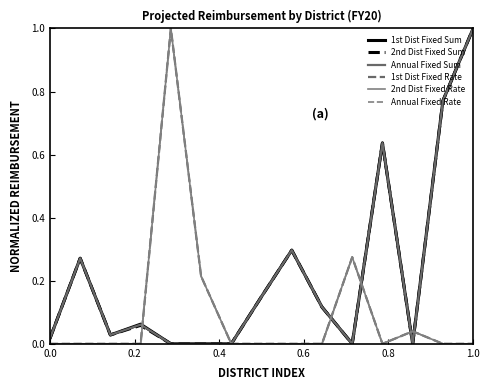

Which series has the largest total across all categories?

1st Dist Fixed Sum